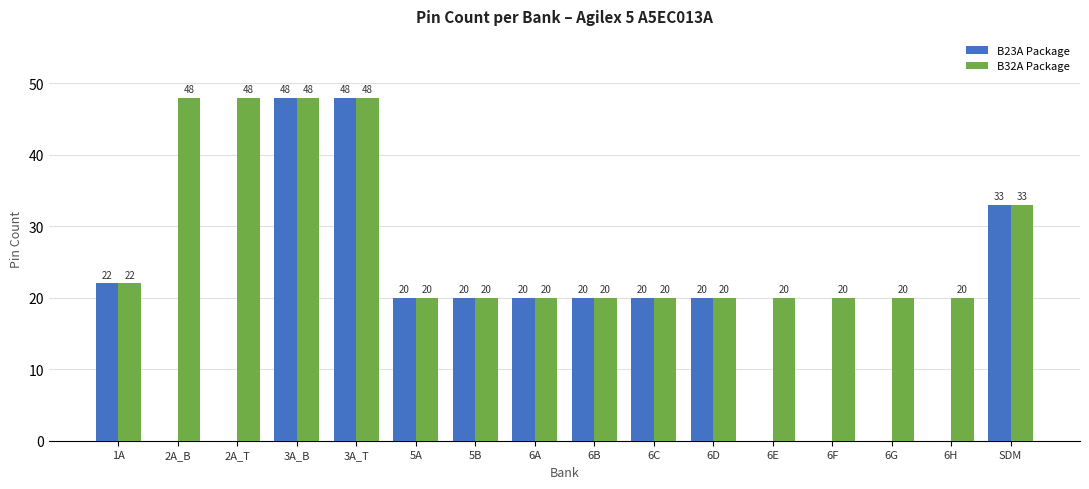

Where does the B23A Package series first go above 20?

1A